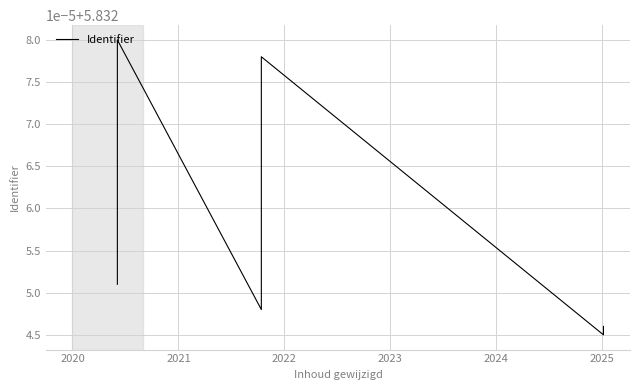

What is the average value?

5.8